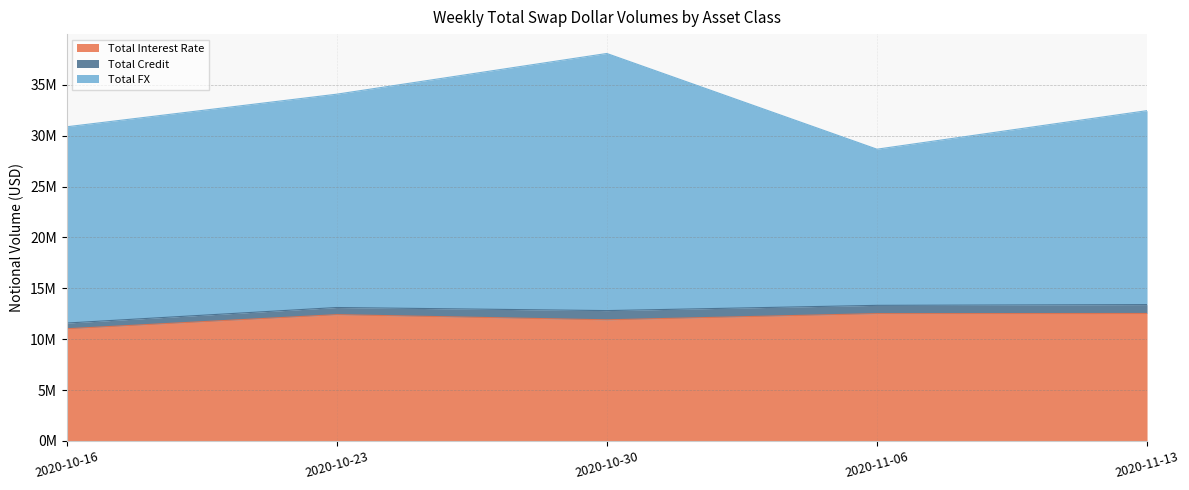

Rank the categories by Total FX value from lowest to highest.

2020-11-06, 2020-11-13, 2020-10-16, 2020-10-23, 2020-10-30